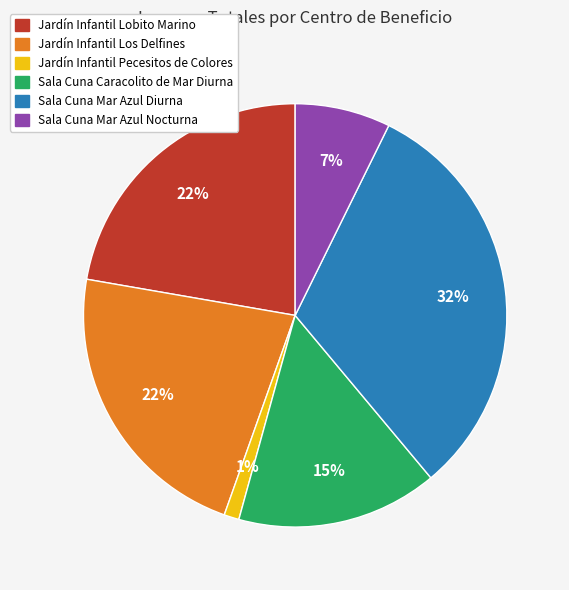

To the nearest percent, what percentage of the pie is Sala Cuna Mar Azul Nocturna?

7%